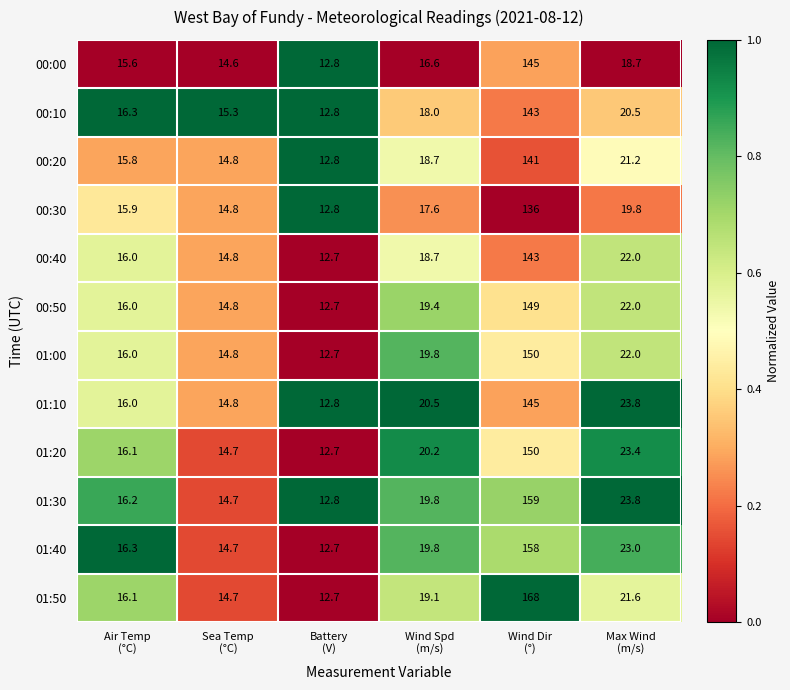

What is the difference between the highest and lowest values at Wind Spd
(m/s)?

3.9